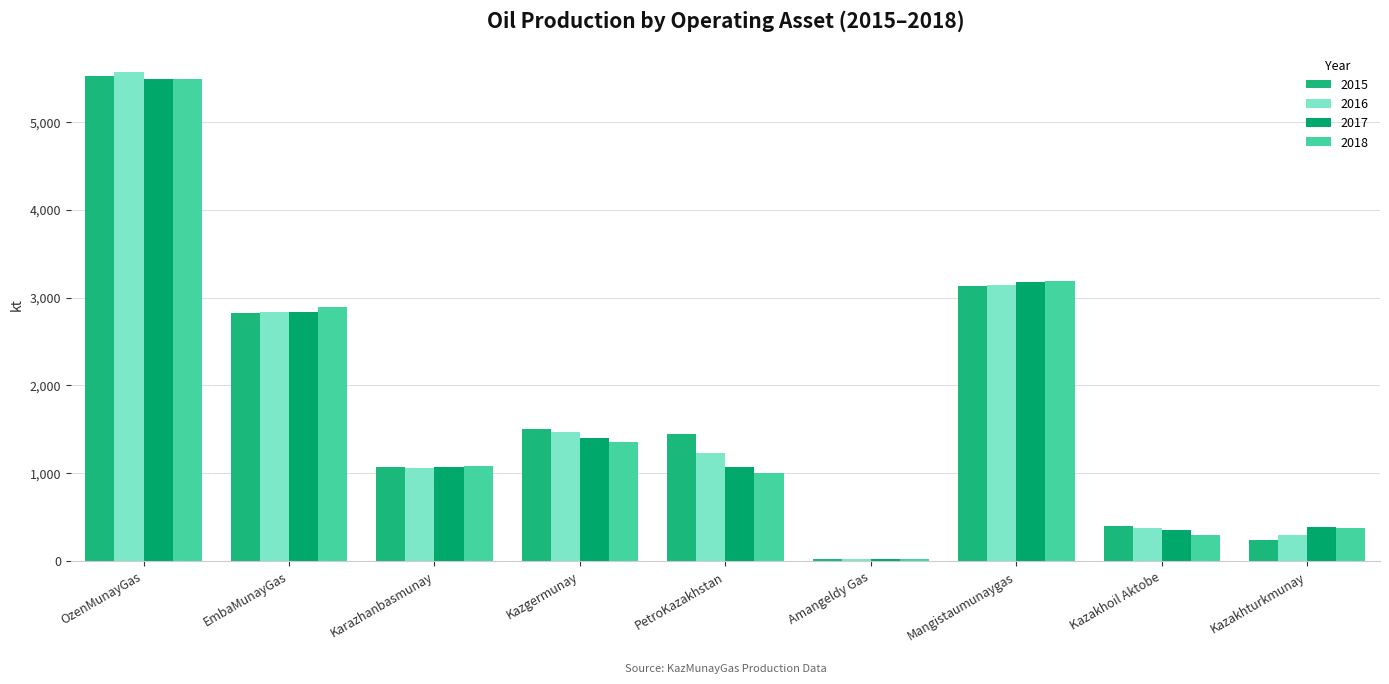

Reading left to right, what are all the values shown in this chart?

2015: OzenMunayGas=5519.5	EmbaMunayGas=2823.0	Karazhanbasmunay=1069.2	Kazgermunay=1499.9	PetroKazakhstan=1448.4	Amangeldy Gas=18.6	Mangistaumunaygas=3136.7	Kazakhoil Aktobe=400.7	Kazakhturkmunay=242.1
2016: OzenMunayGas=5564.2	EmbaMunayGas=2832.0	Karazhanbasmunay=1063.5	Kazgermunay=1468.0	PetroKazakhstan=1235.3	Amangeldy Gas=21.4	Mangistaumunaygas=3145.0	Kazakhoil Aktobe=380.7	Kazakhturkmunay=292.0
2017: OzenMunayGas=5488.3	EmbaMunayGas=2840.0	Karazhanbasmunay=1070.6	Kazgermunay=1400.0	PetroKazakhstan=1076.7	Amangeldy Gas=20.6	Mangistaumunaygas=3177.9	Kazakhoil Aktobe=351.1	Kazakhturkmunay=386.9
2018: OzenMunayGas=5487.6	EmbaMunayGas=2894.5	Karazhanbasmunay=1081.0	Kazgermunay=1354.0	PetroKazakhstan=998.0	Amangeldy Gas=19.0	Mangistaumunaygas=3187.0	Kazakhoil Aktobe=296.0	Kazakhturkmunay=376.0